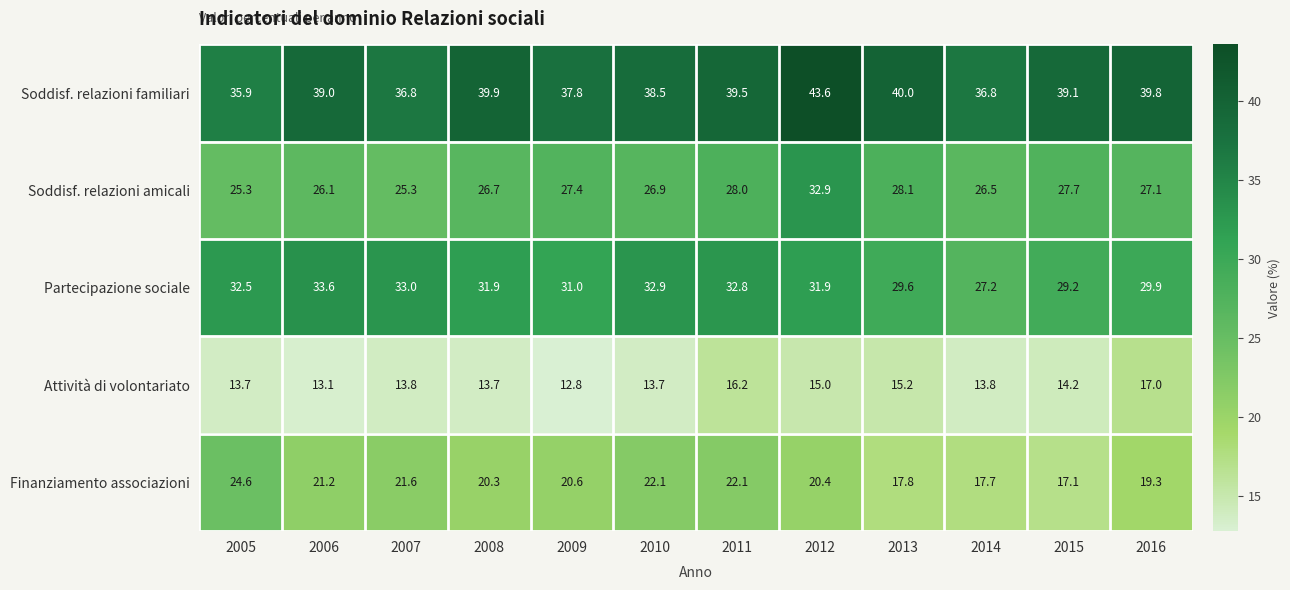

The Soddisf. relazioni familiari series shows 22.5 at 2015. True or false?

False